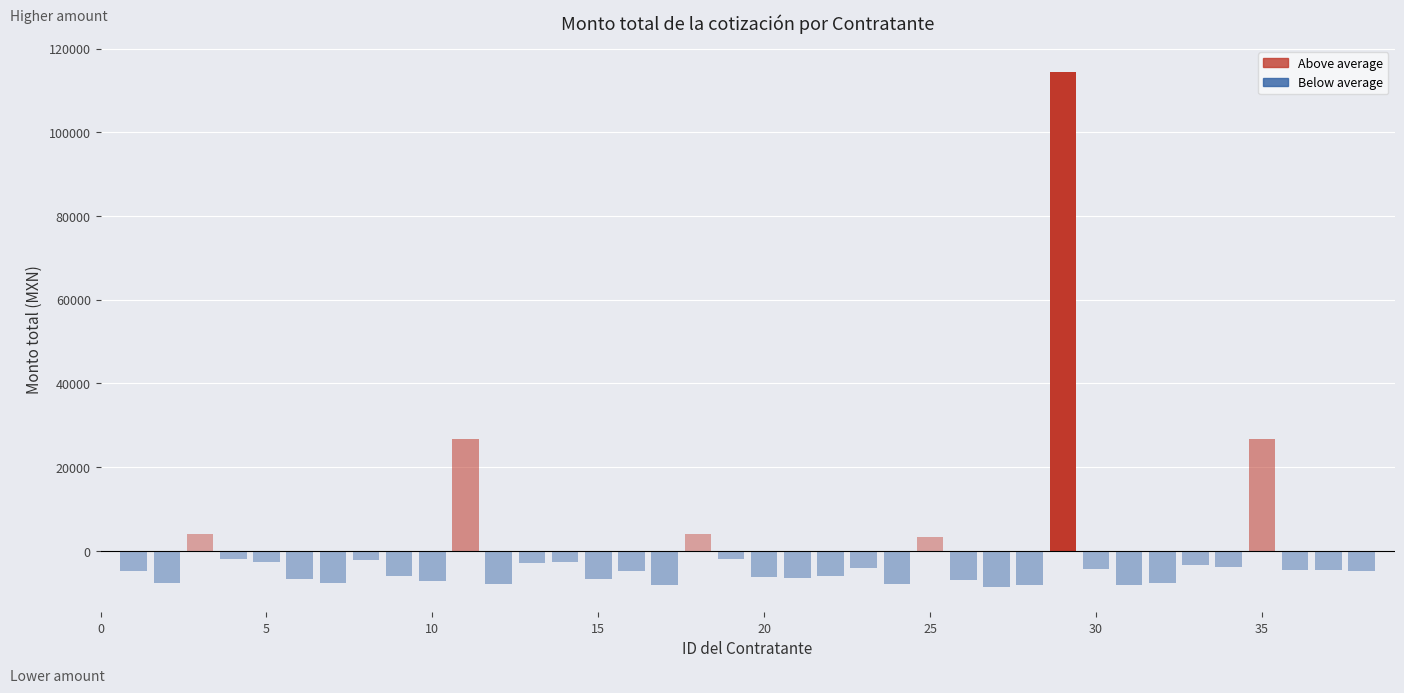

How many bars are there in total?

38